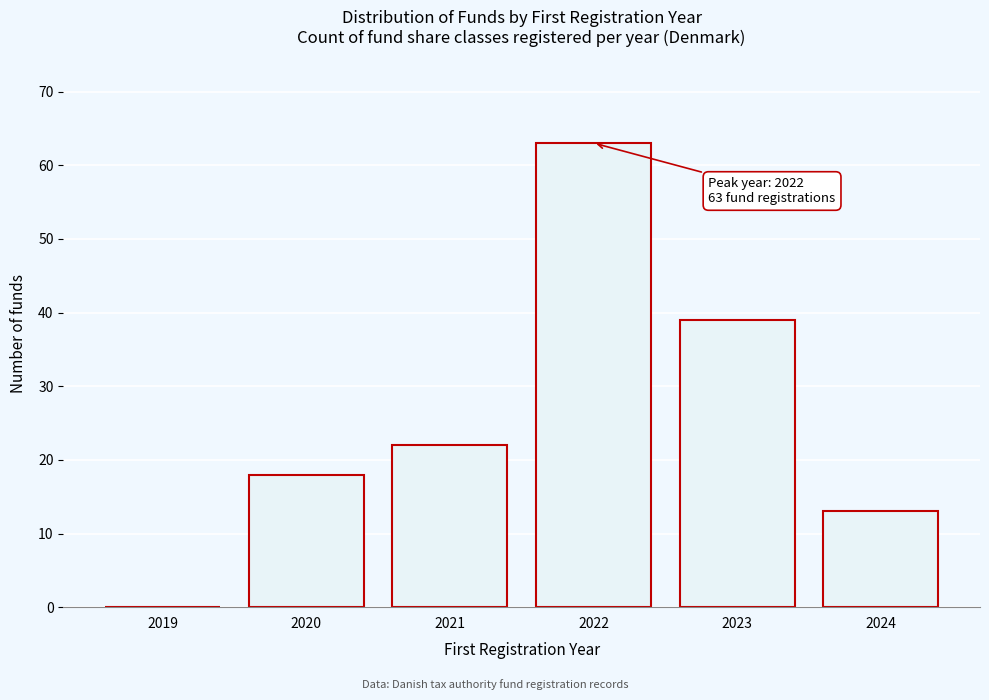

Reading left to right, extract all data points from this chart.

2019=0	2020=18	2021=22	2022=63	2023=39	2024=13